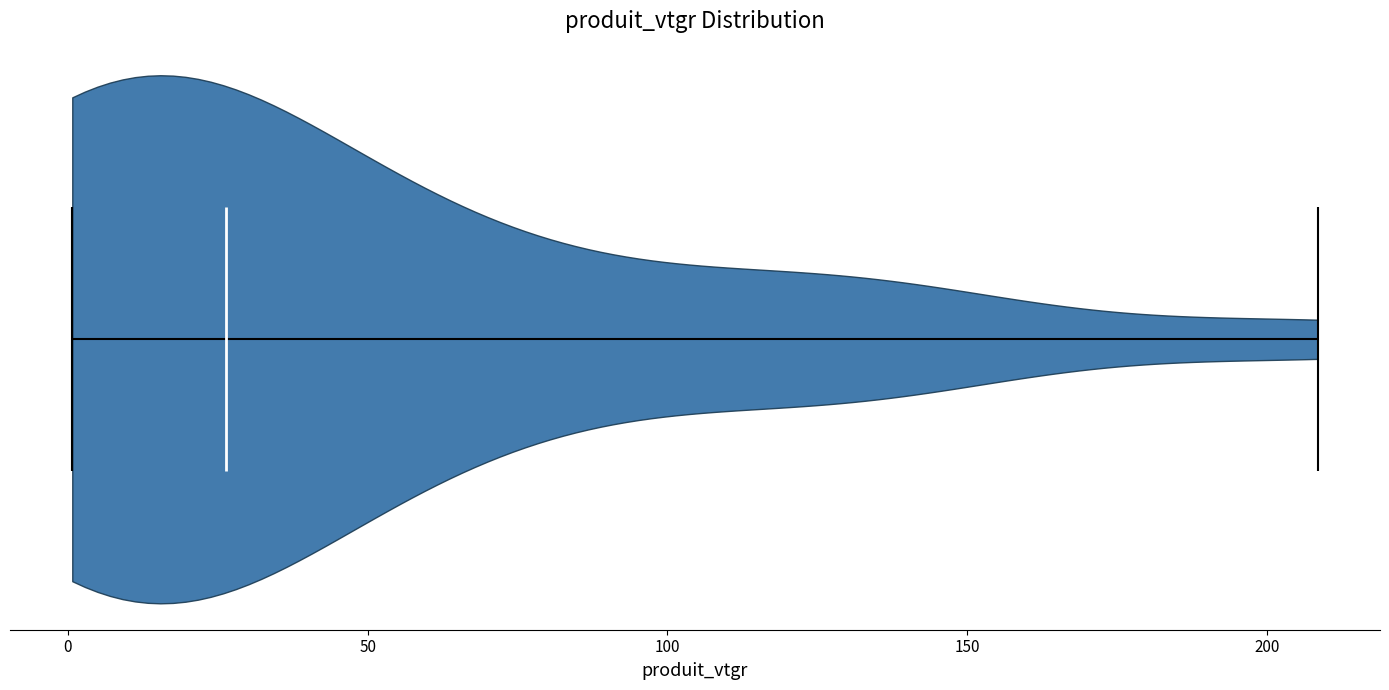

What is the lowest point the violin reaches on the x-axis? The values are not printed on the chart, so give them approximately, as read against the axis.

0